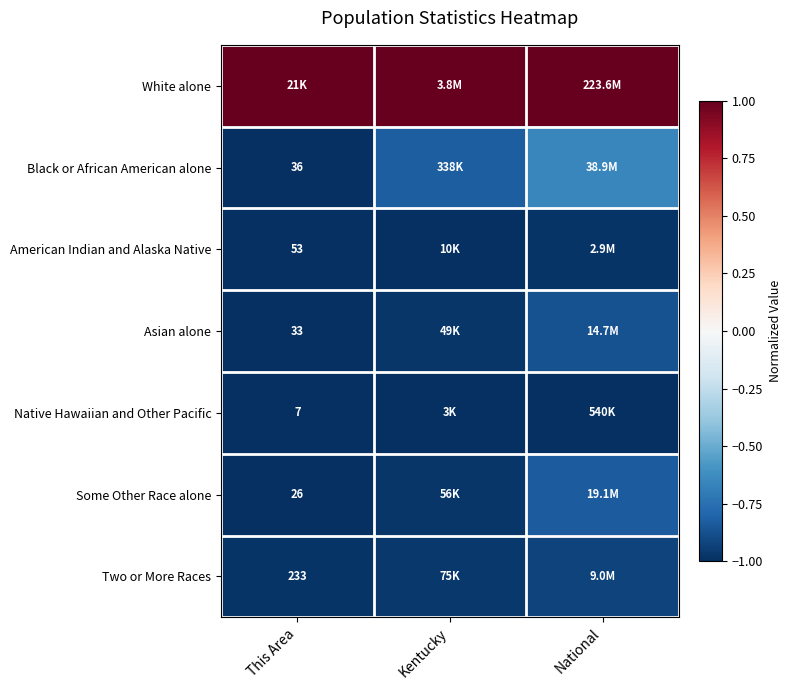

Is the value of Two or More Races at This Area greater than the value of Black or African American alone at National?

No